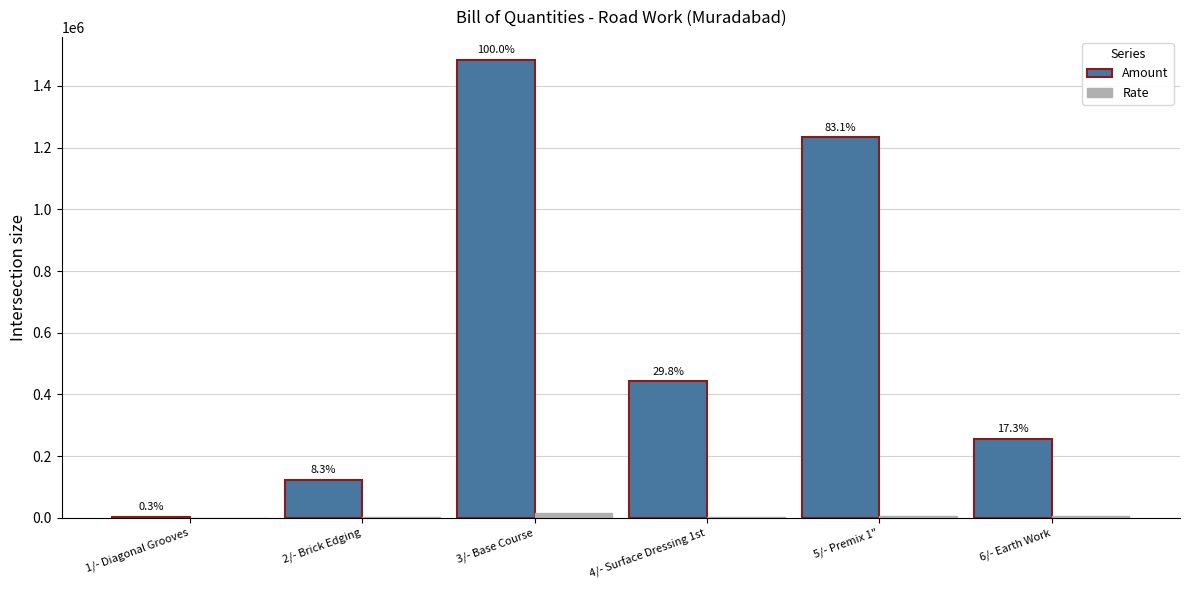

What is the difference between the maximum and minimum values in the Amount series?

1480865.6